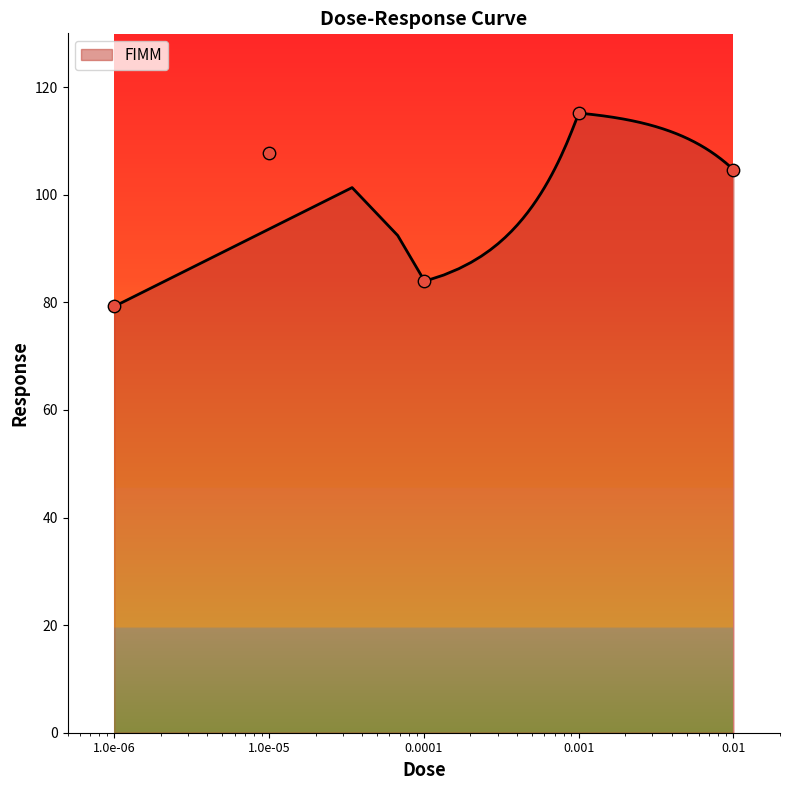

Which has a higher value, 1.0e-06 or 1.0e-05?

1.0e-05